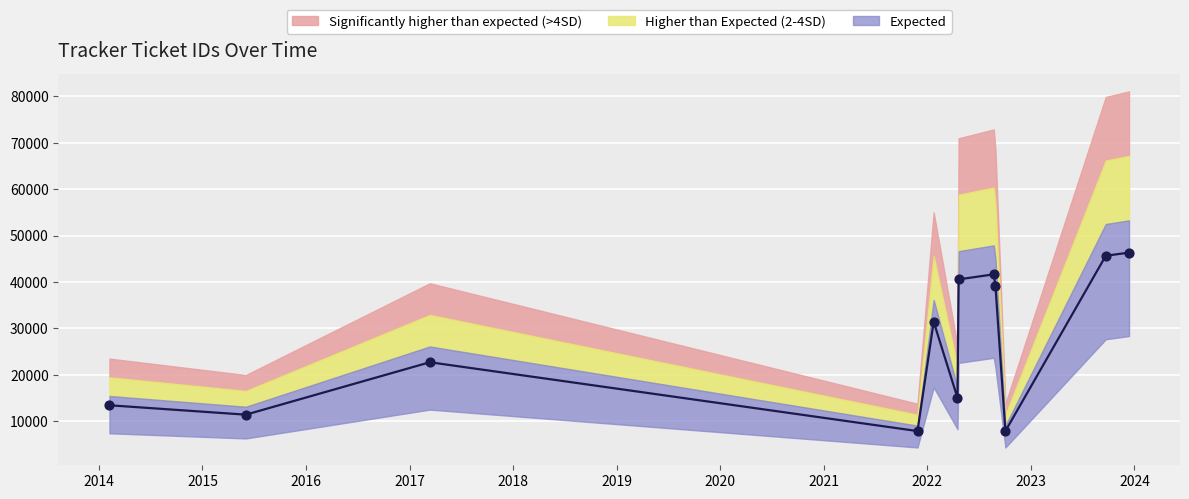

Between 2015-06-03 and 2017-03-13, which is larger?

2017-03-13